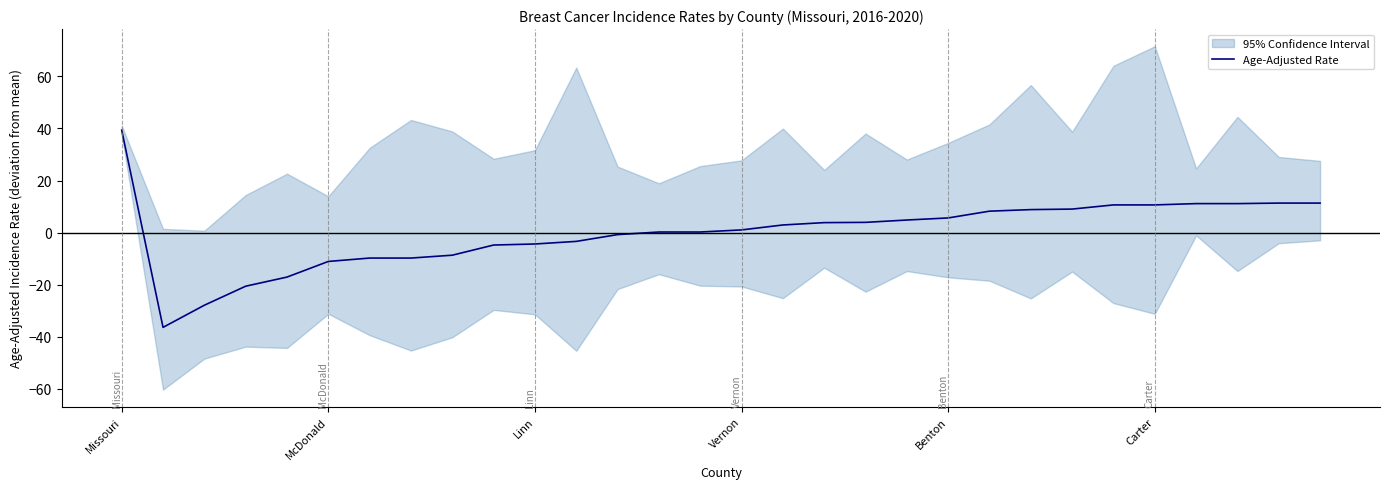

What is the approximate value of Age-Adjusted Rate at Carter?

10.6